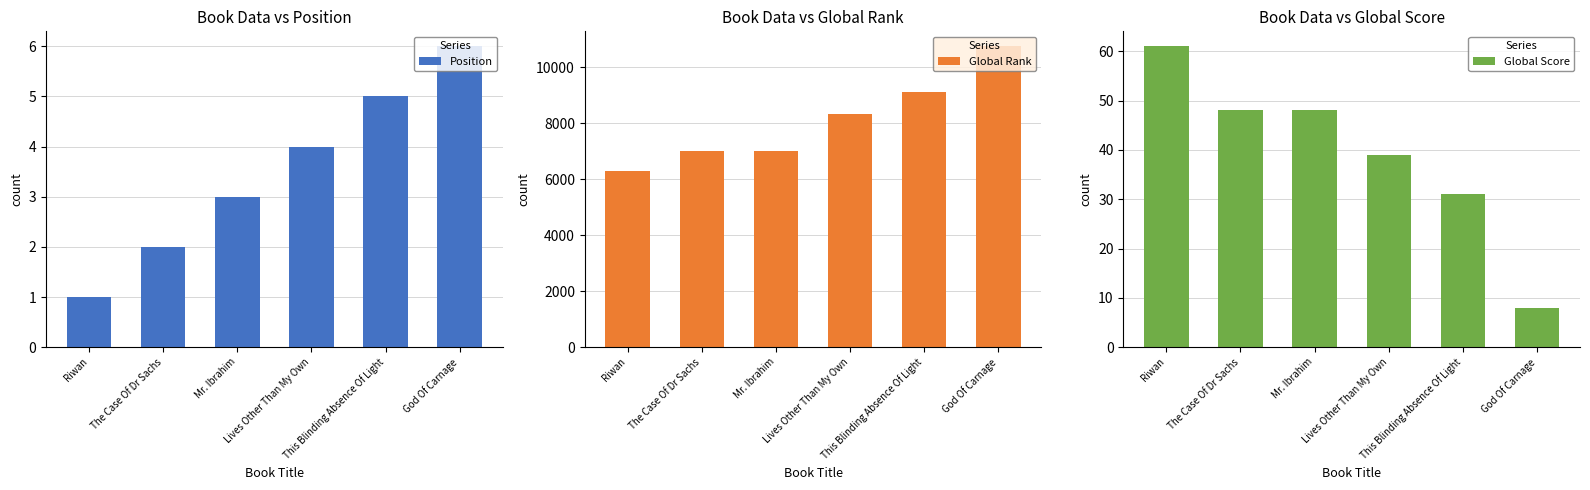

Which series changed the most between Mr. Ibrahim and This Blinding Absence Of Light?

Global Rank